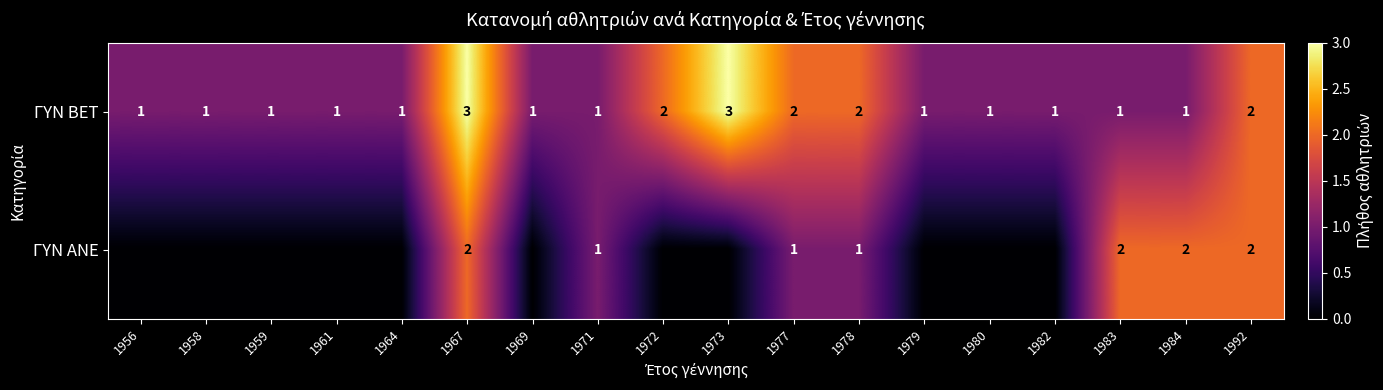

At which category is the sum across all series the highest?

1967